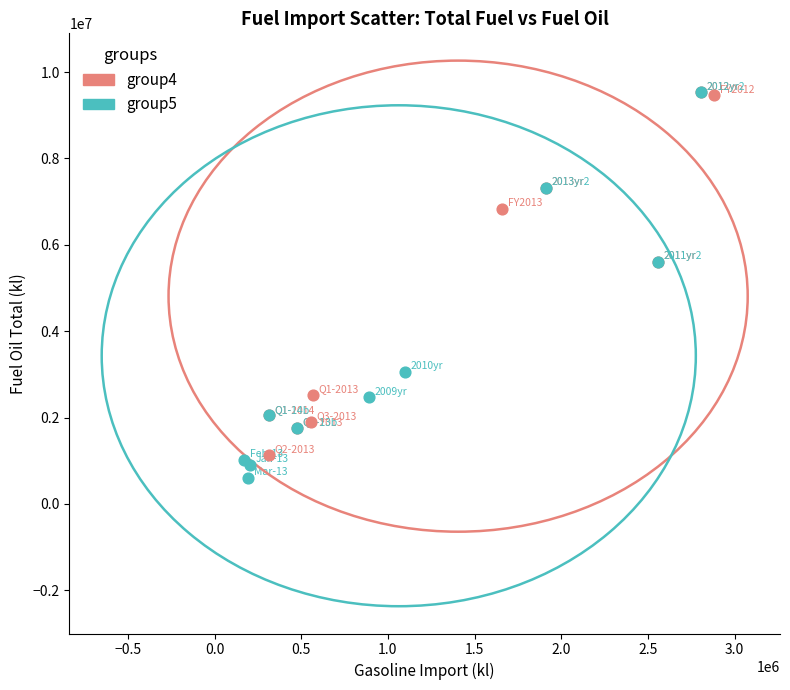

What are all the series names shown in the legend?

group4, group5